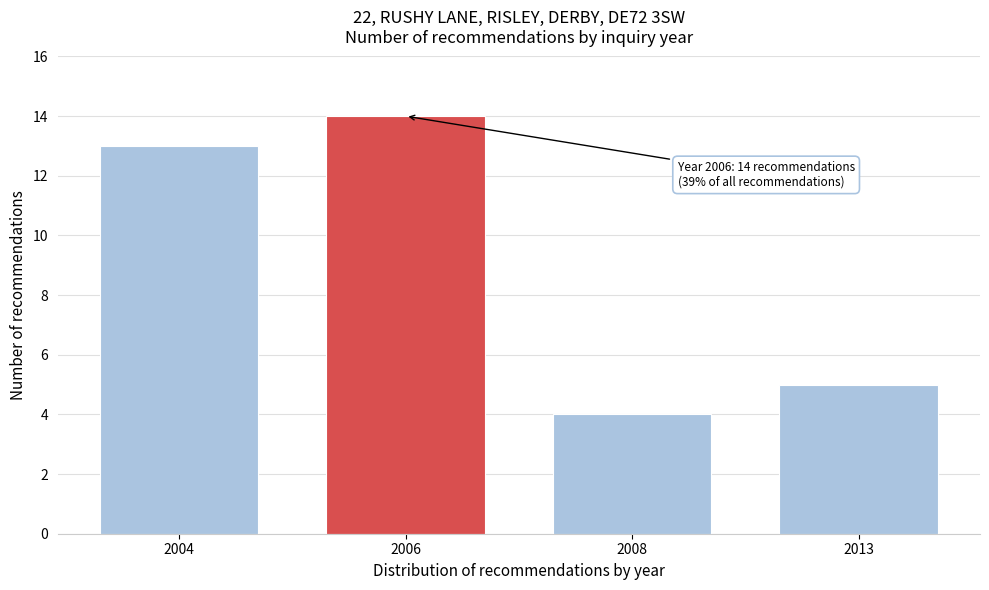

Reading left to right, extract all data points from this chart.

2004=13	2006=14	2008=4	2013=5